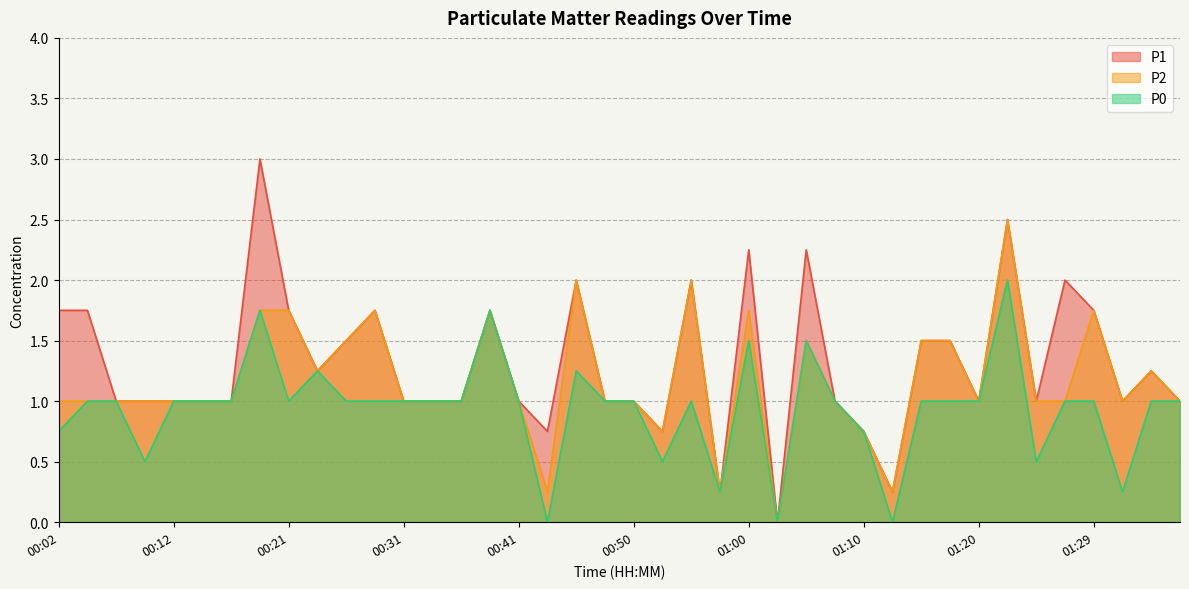

How many data points in P0 are less than 1?

10